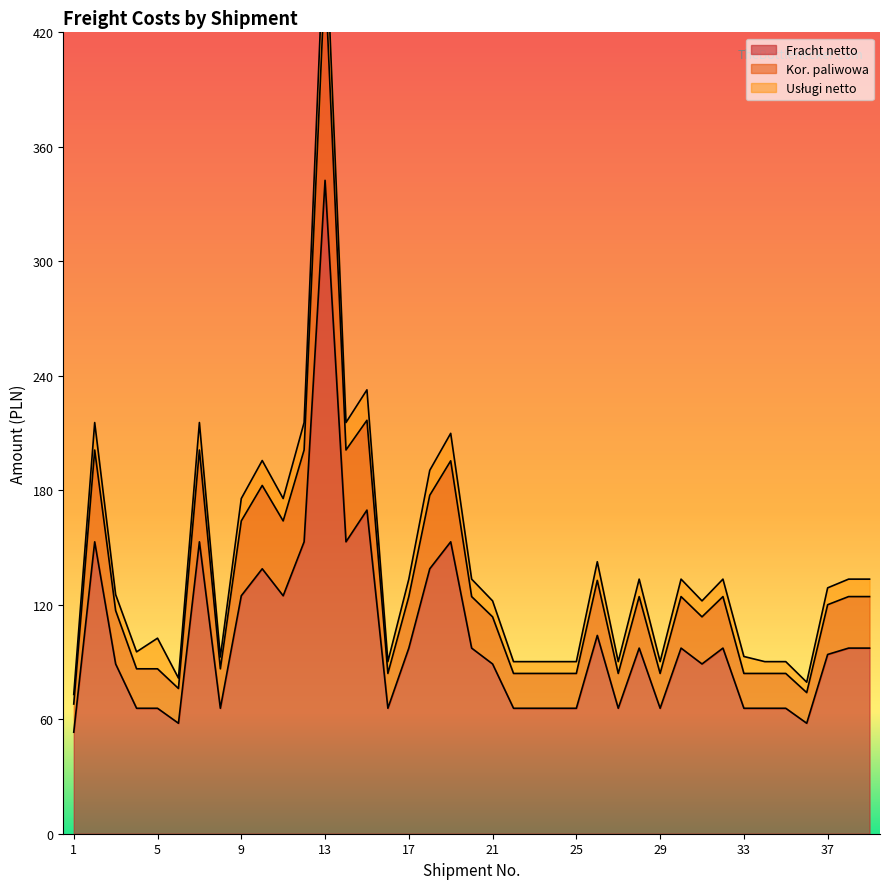

How many values in the Fracht netto series are below 93?

19